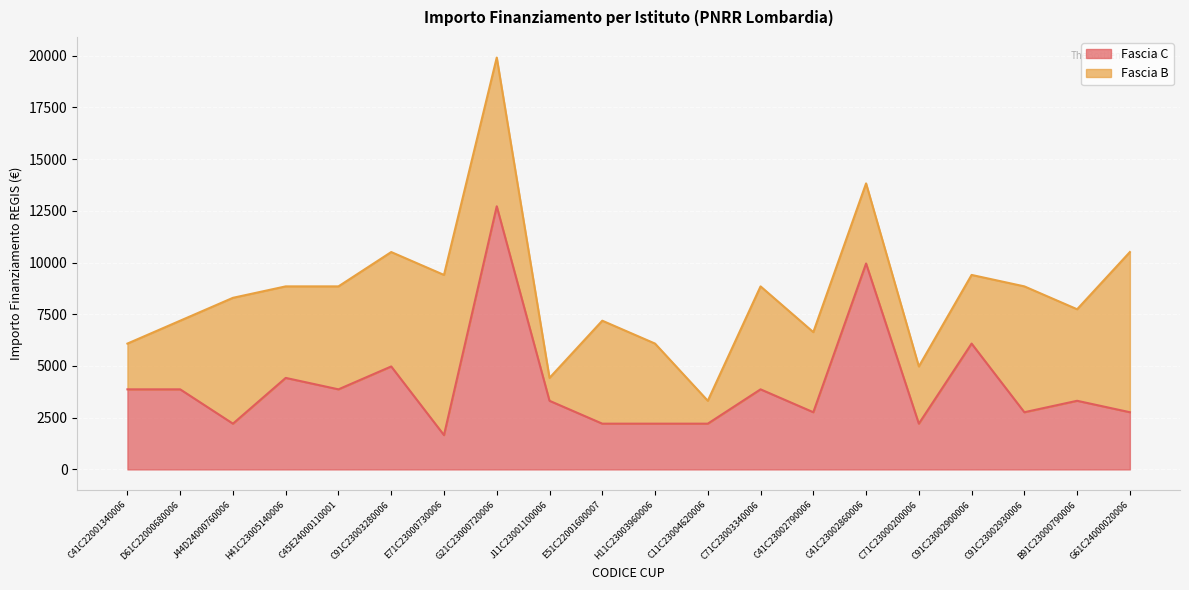

Approximately how many times larger is the value at C91C23002930006 compared to C45E24000110001?

0.7